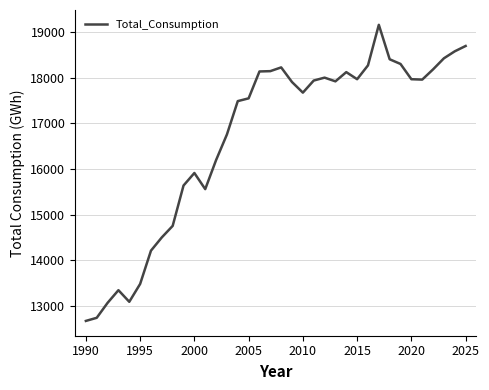

What is the maximum value shown in the chart?

19161.0